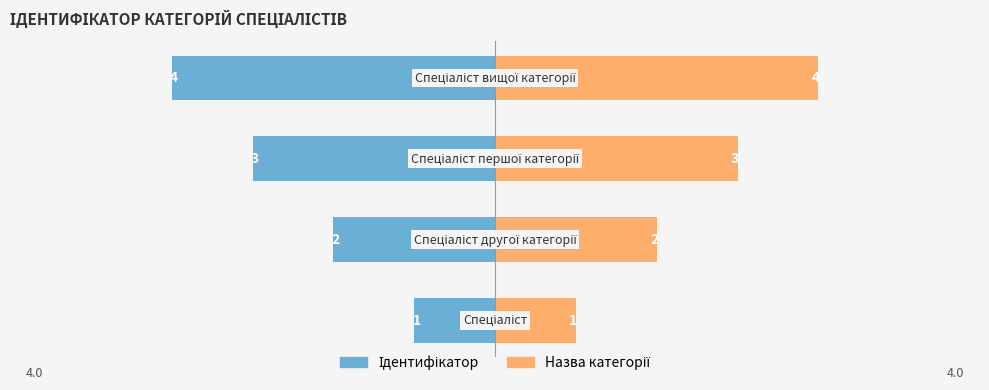

What is the average value of the Назва категорії series?

2